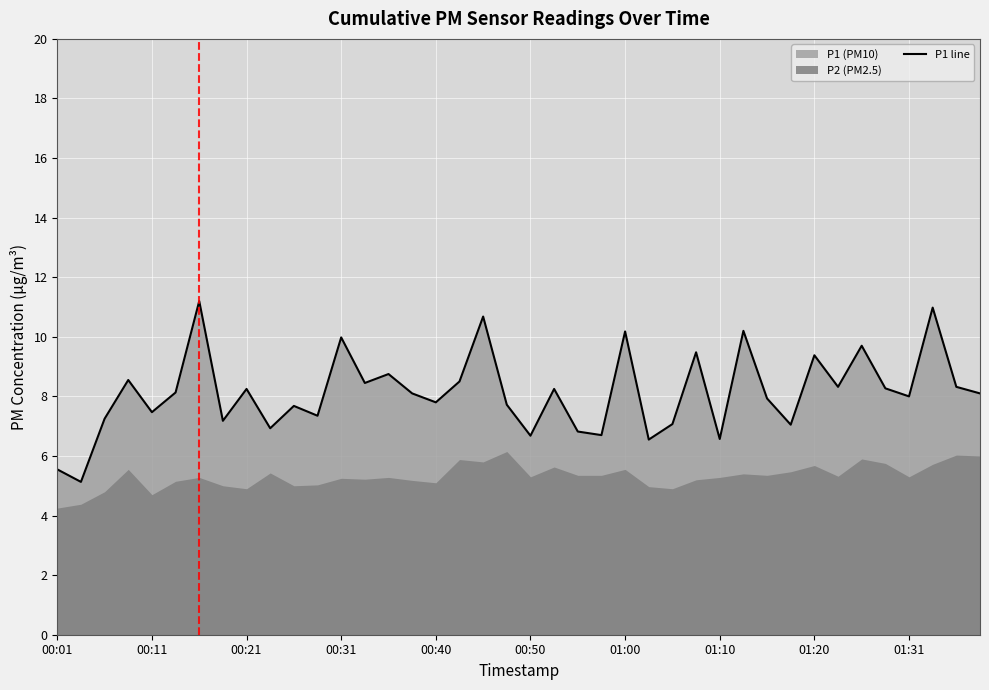

What is the minimum value shown in the chart?

5.1